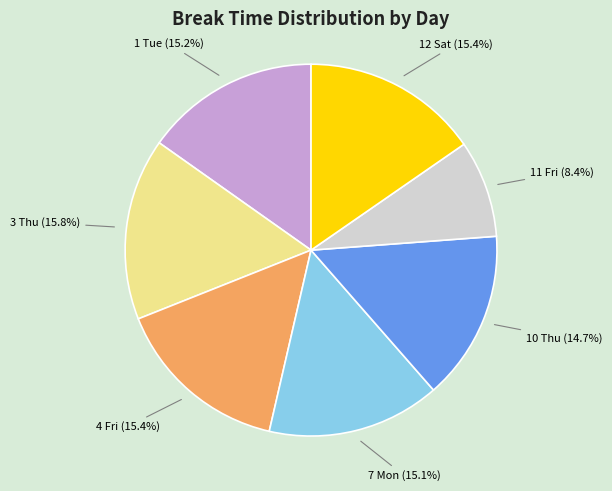

Which category has the smallest portion of the pie?

11 Fri